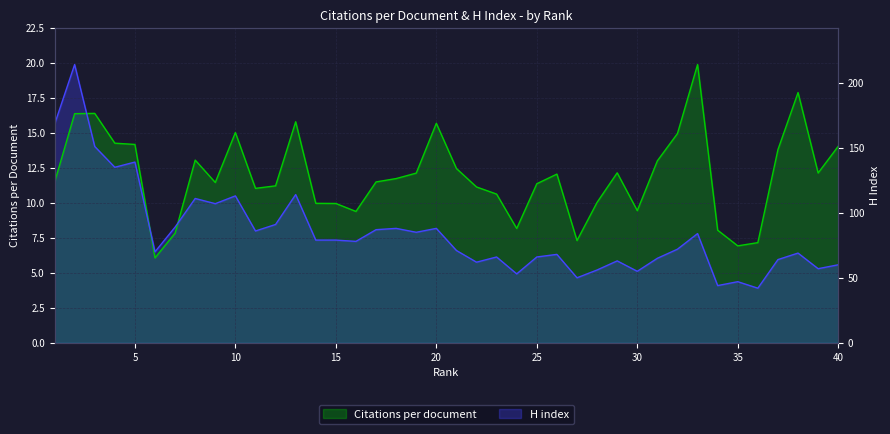

Which has a higher value, 6 or 37?

37